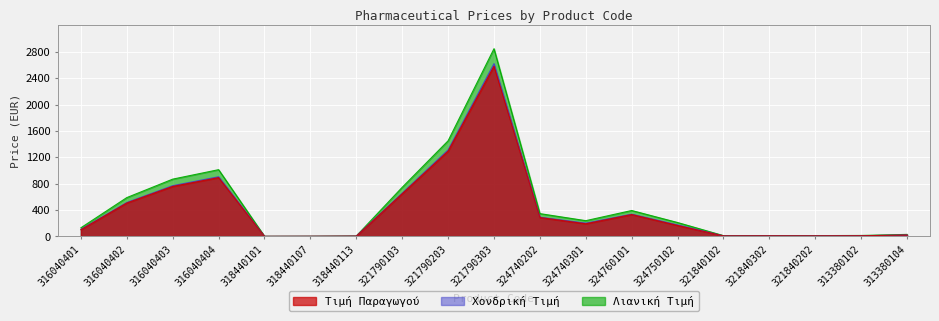

Reading left to right, transcribe all the data shown in this chart.

Τιμή Παραγωγού: 316040401=101.3	316040402=506.6	316040403=758.0	316040404=891.7	318440101=0.9	318440107=1.8	318440113=3.9	321790103=646.7	321790203=1292.6	321790303=2581.7	324740202=286.7	324740301=191.6	324760101=331.8	324750102=166.0	321840102=8.0	321840302=8.8	321840202=8.1	313380102=9.8	313380104=20.9
Χονδρική Τιμή: 316040401=106.3	316040402=514.2	316040403=769.3	316040404=905.1	318440101=0.9	318440107=1.9	318440113=4.1	321790103=656.4	321790203=1312.0	321790303=2620.4	324740202=291.0	324740301=201.0	324760101=336.8	324750102=174.1	321840102=8.4	321840302=9.2	321840202=8.5	313380102=10.2	313380104=21.9
Λιανική Τιμή: 316040401=130.7	316040402=588.7	316040403=868.5	316040404=1012.1	318440101=1.3	318440107=2.6	318440113=5.6	321790103=744.5	321790203=1449.8	321790303=2847.0	324740202=345.5	324740301=238.6	324760101=392.7	324750102=210.4	321840102=11.5	321840302=12.7	321840202=11.7	313380102=14.1	313380104=30.2